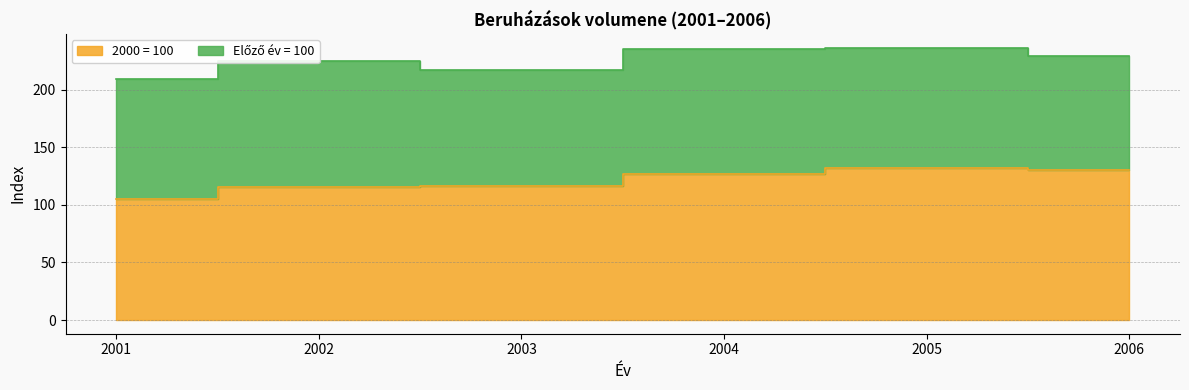

How many interior local peaks (higher than both neighbors) does the data have?

1